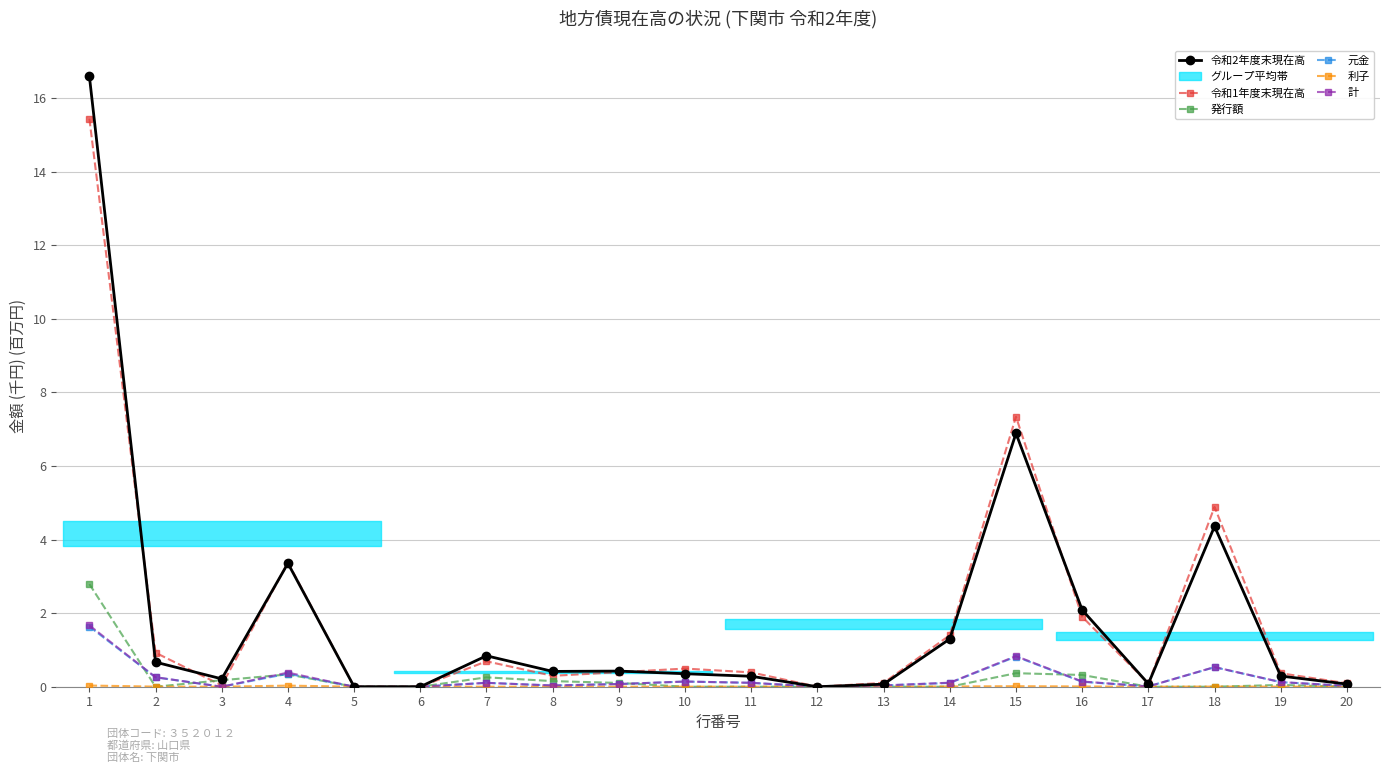

What is the sum of all 令和2年度末現在高 values?

38.3